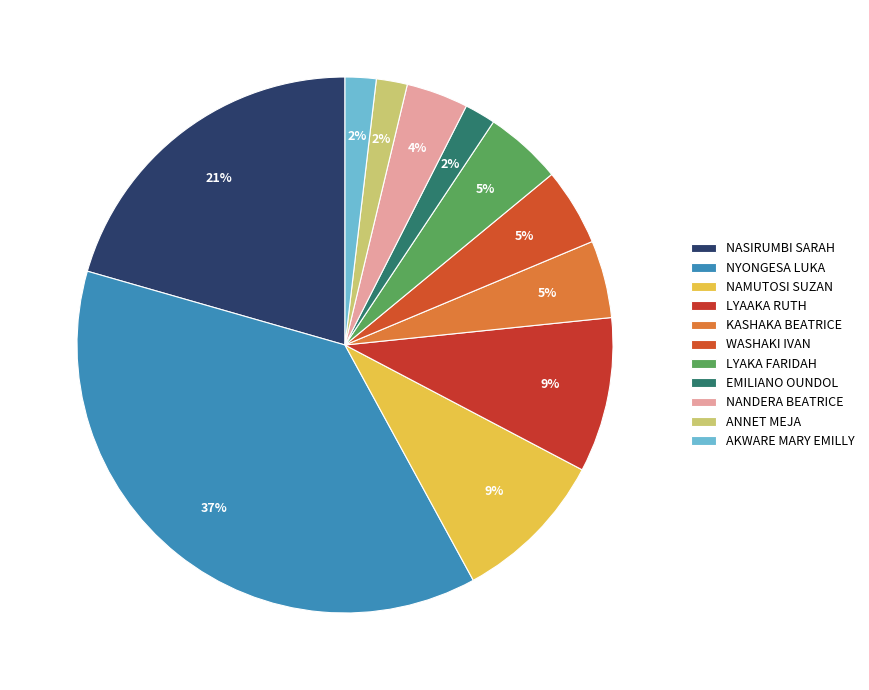

To the nearest percent, what is the average slice percentage?

9%